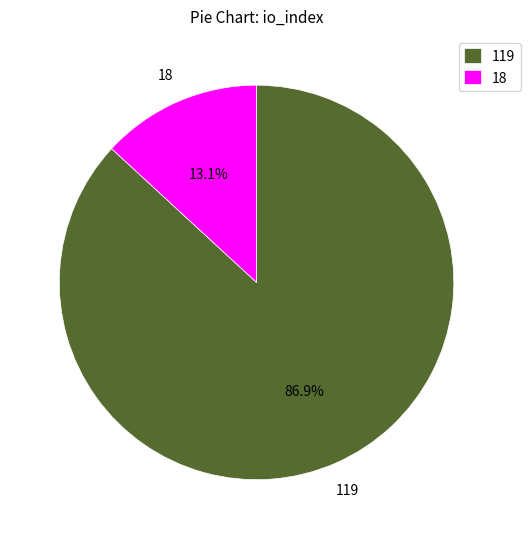

Between 119 and 18, which is larger?

119